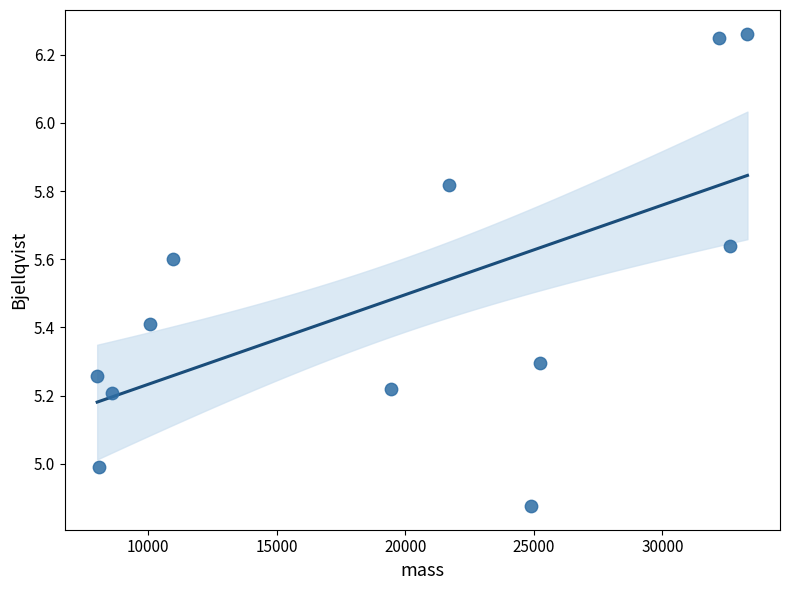

What is the average Y value?

5.5